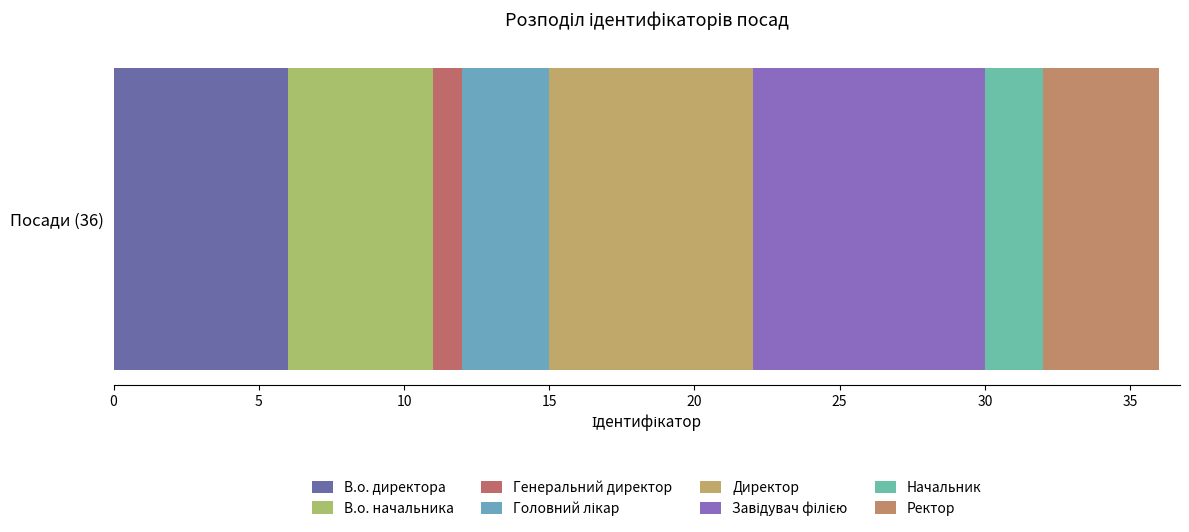

How many distinct data groups are displayed?

8